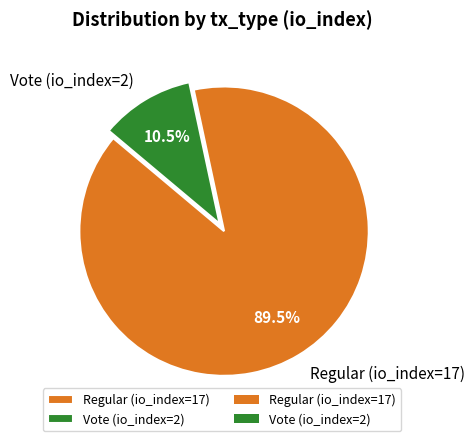

Is there a majority slice in this chart?

Yes